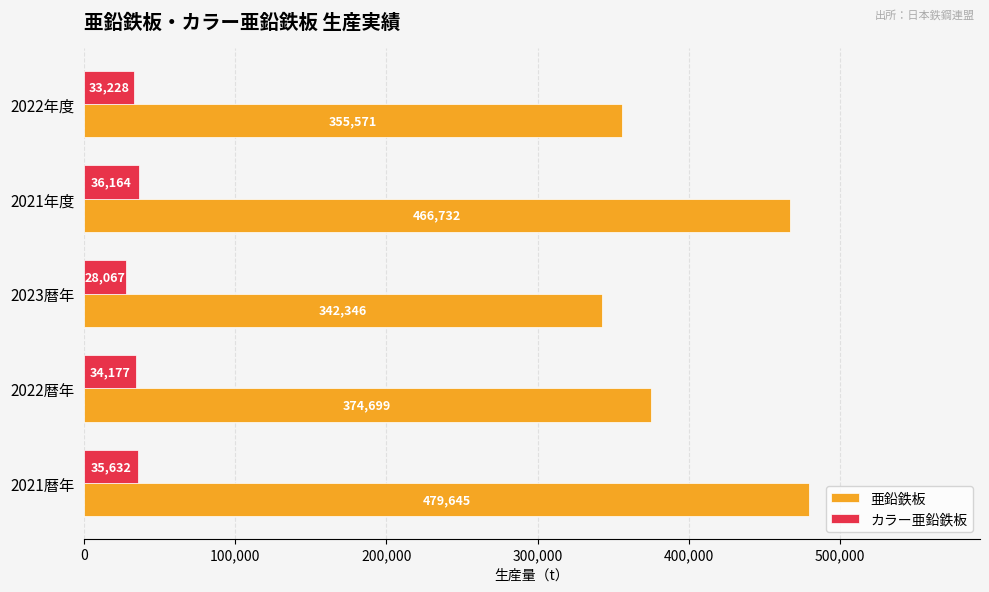

Rank the series by their maximum value, from highest to lowest.

亜鉛鉄板, カラー亜鉛鉄板